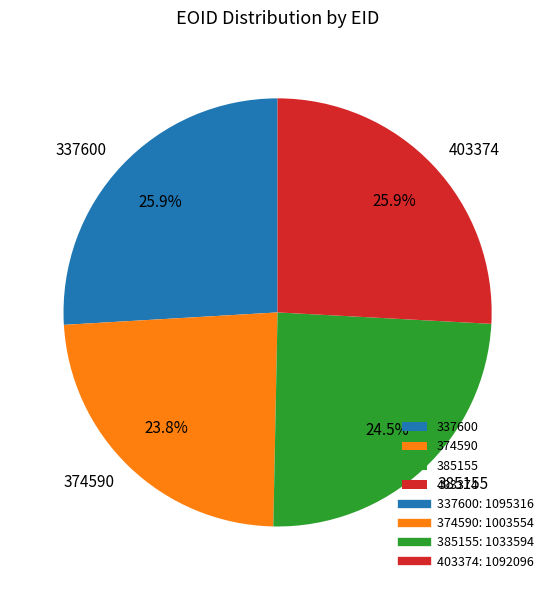

What portion of the pie excludes 385155?

75.5%